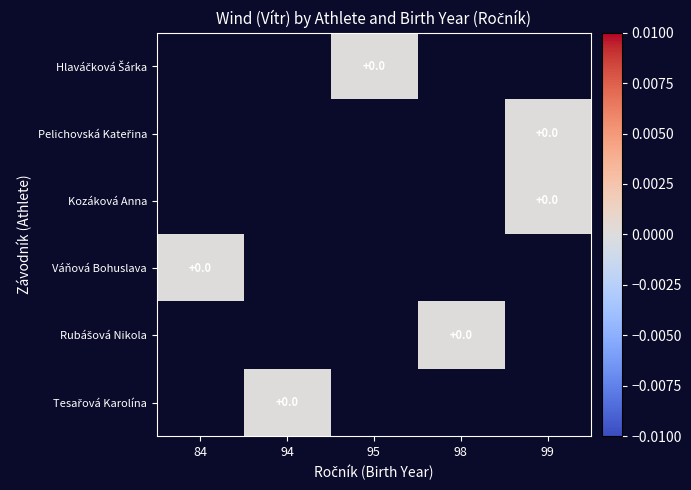

Which category has the lowest value across all series?

95